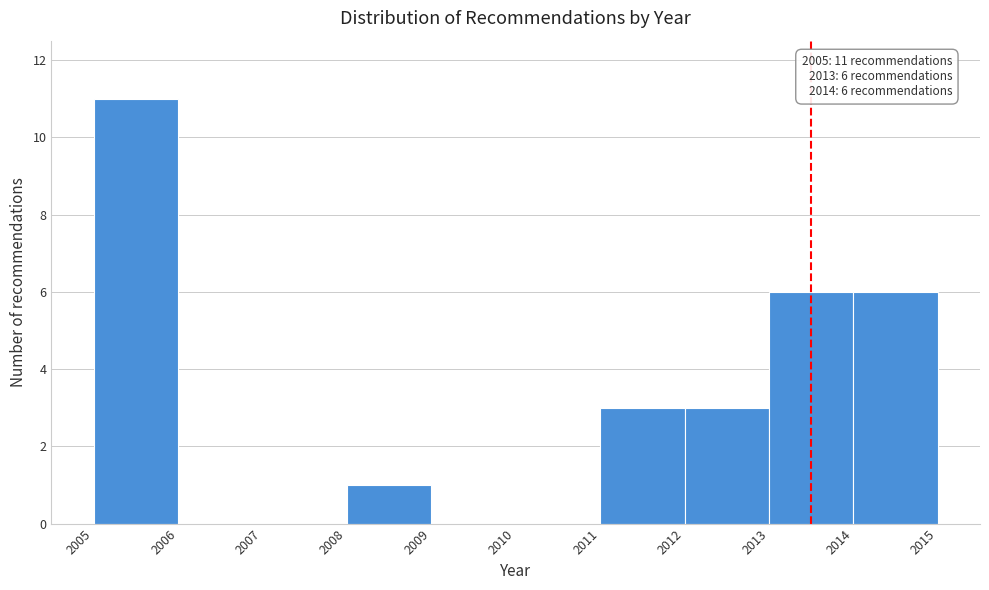

Over which range of the x-axis is the bar tallest?

2005 to 2006